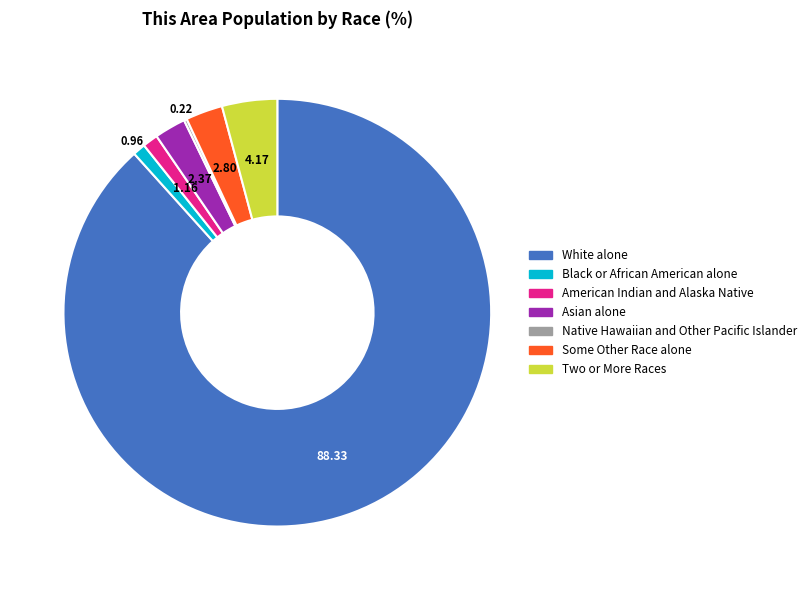

Is Asian alone the majority of the pie?

No